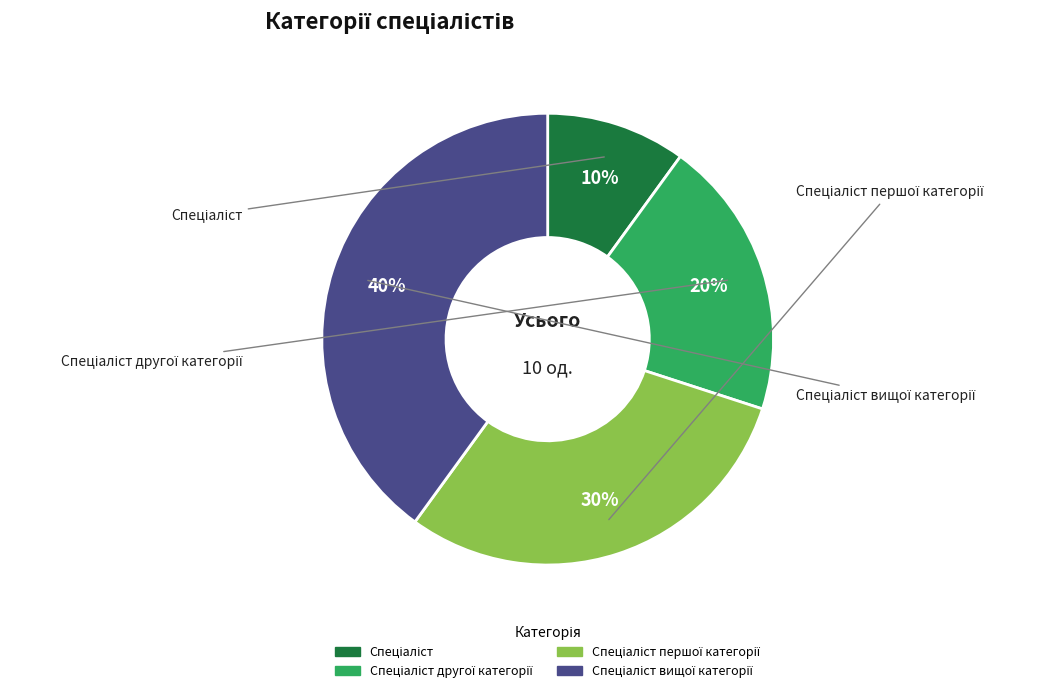

Is there any slice that represents more than half of the pie?

No